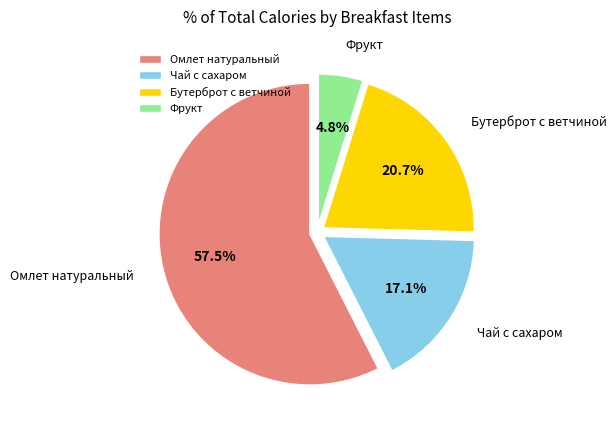

Which category accounts for the majority?

Омлет натуральный